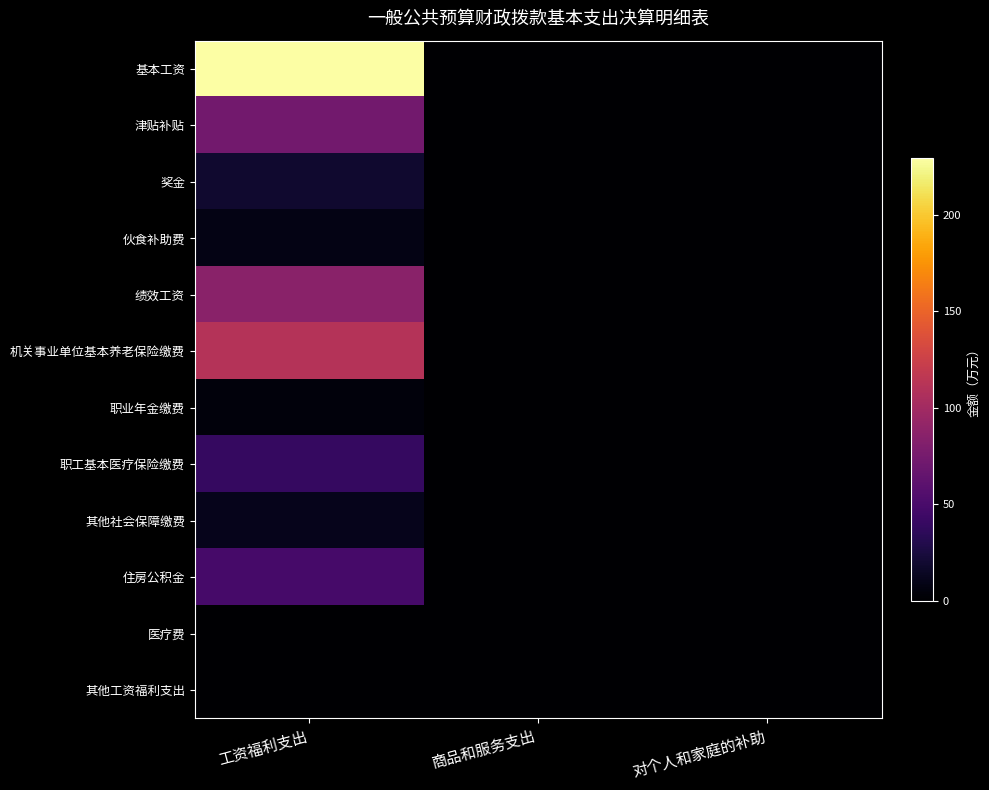

At which category is the sum across all series the highest?

工资福利支出